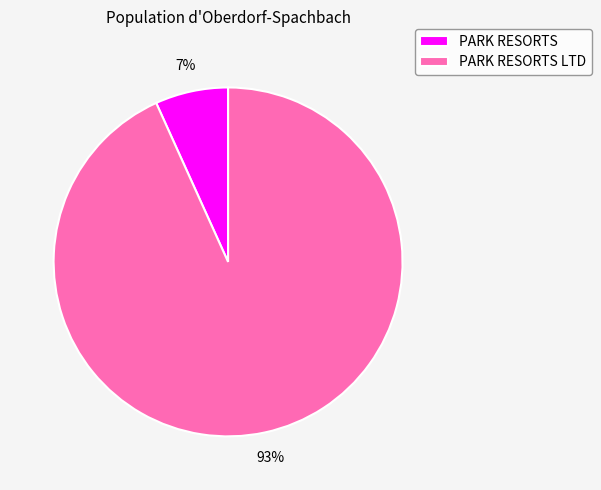

Which has a higher value, PARK RESORTS LTD or PARK RESORTS?

PARK RESORTS LTD